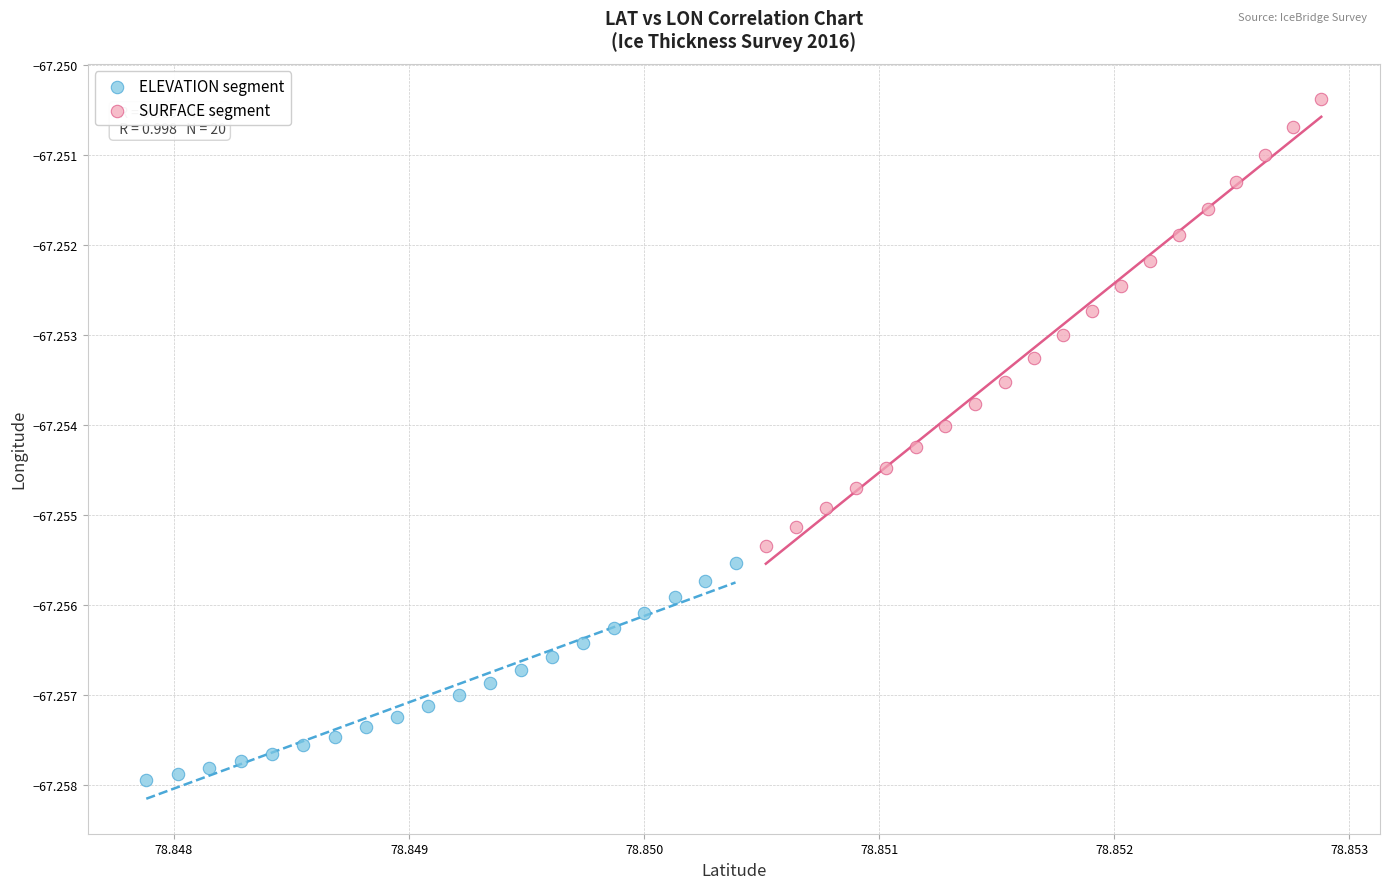

Which series reaches the maximum Y coordinate?

SURFACE segment